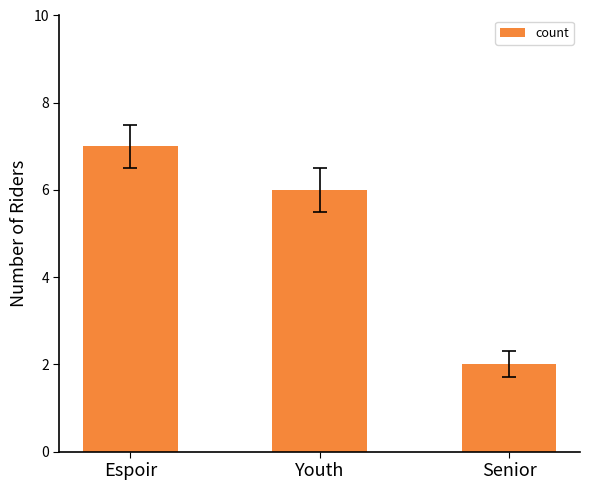

Rank the categories by value from highest to lowest.

Espoir, Youth, Senior